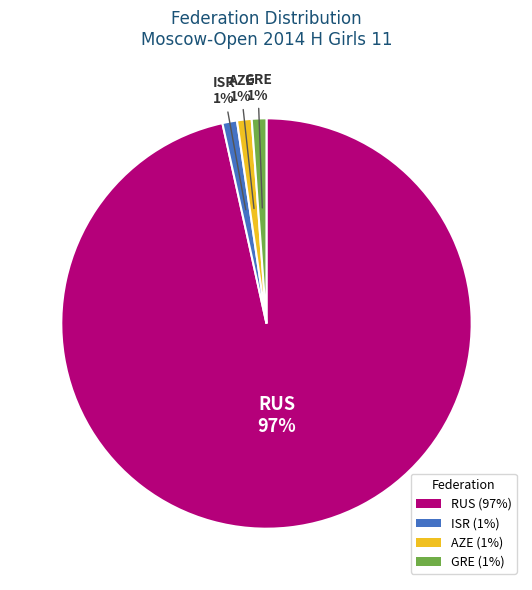

To the nearest percent, what is the average slice percentage?

25%